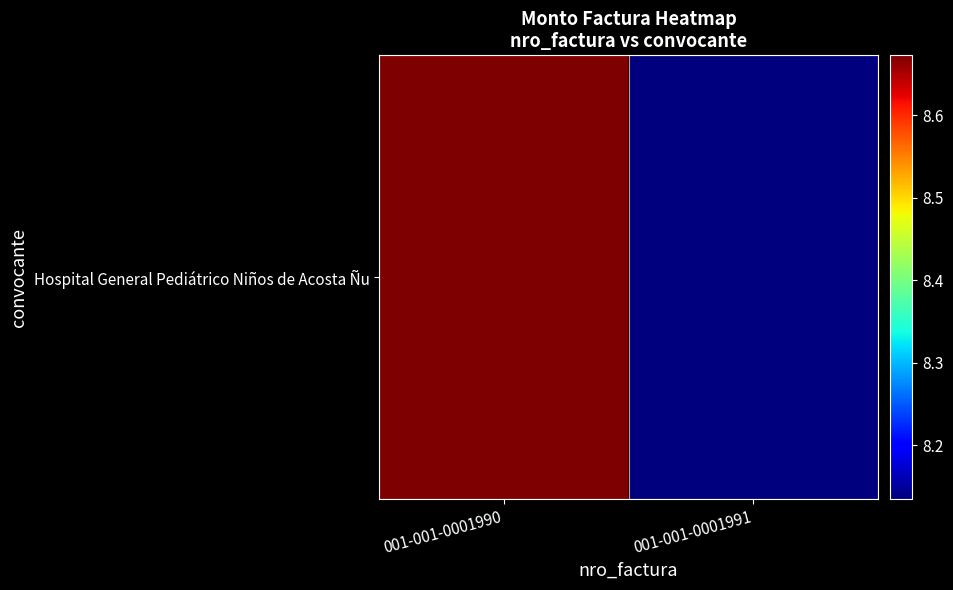

Is it true that the value at 001-001-0001991 is 5272180?

False